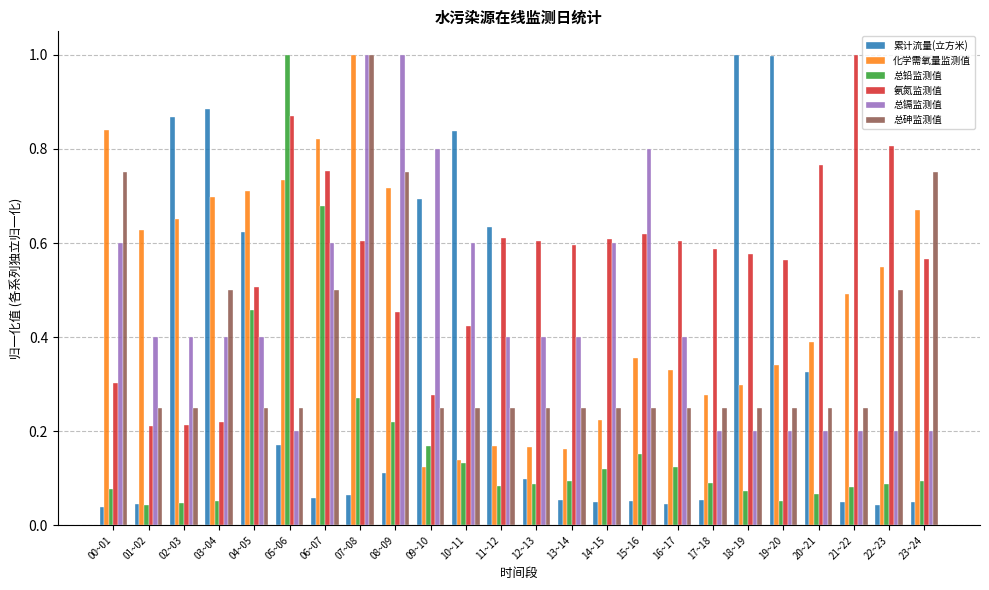

What is the total value across all series at 11~12?

2.1